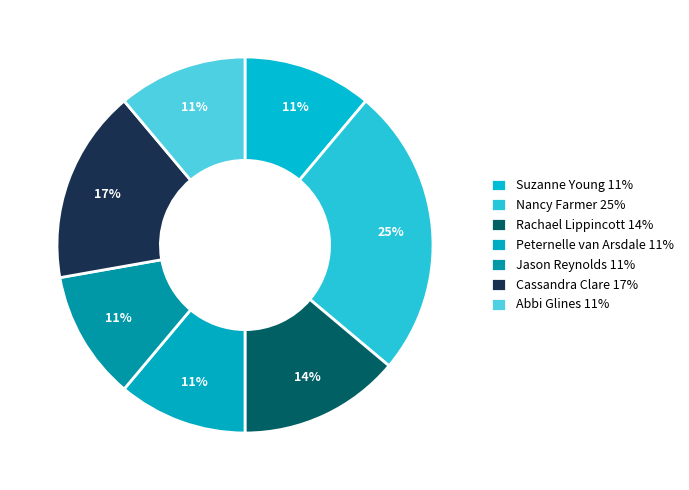

How many segments does this pie chart have?

7